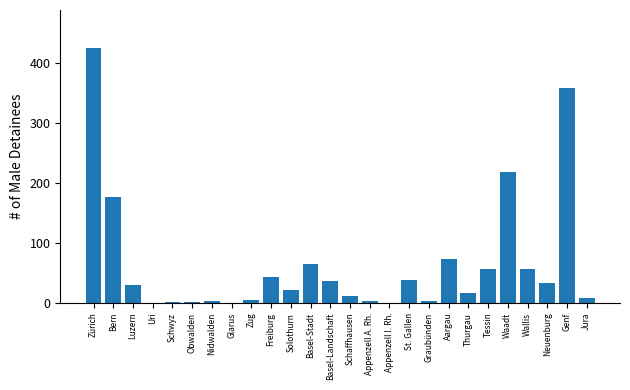

Where is the data nearest to the value 212?

Waadt